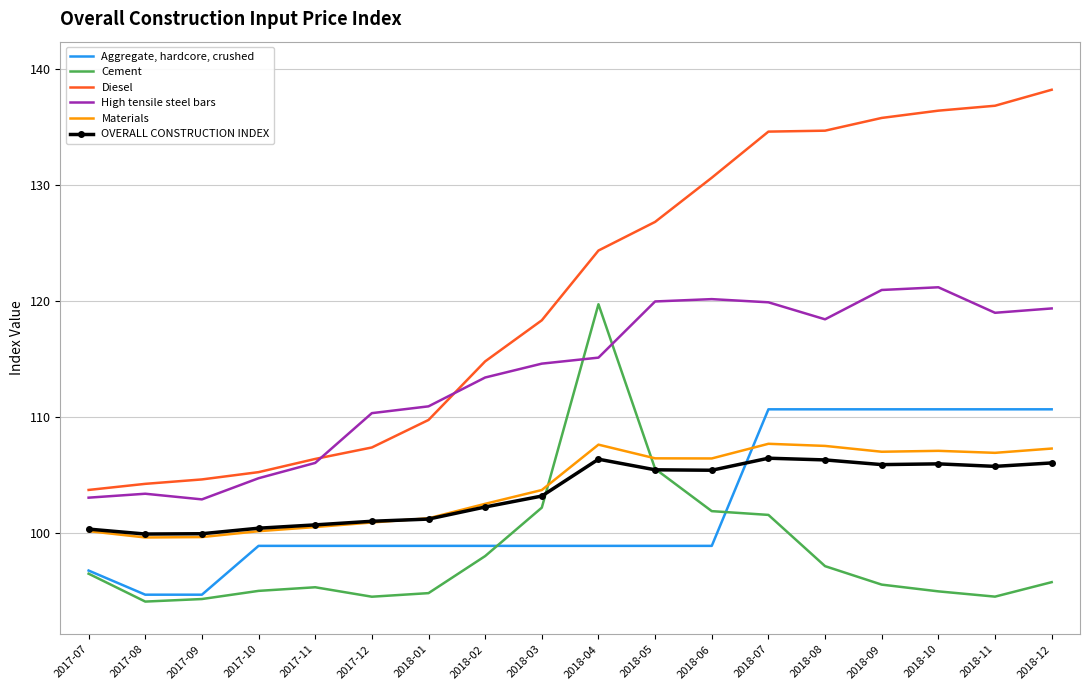

What position from the right is 2018-01?

12